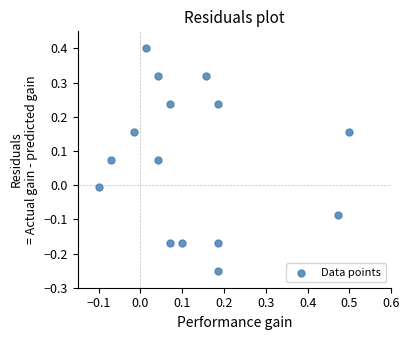

What is the range of X values (max minus min)?

0.6